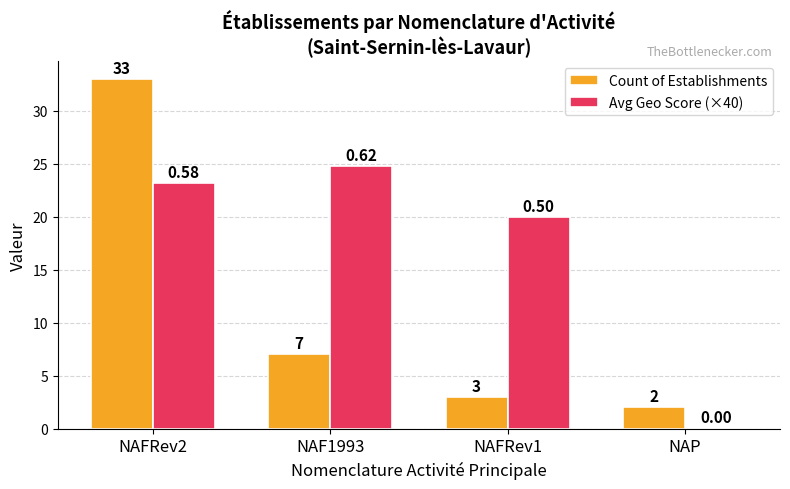

Are the bars horizontal?

No